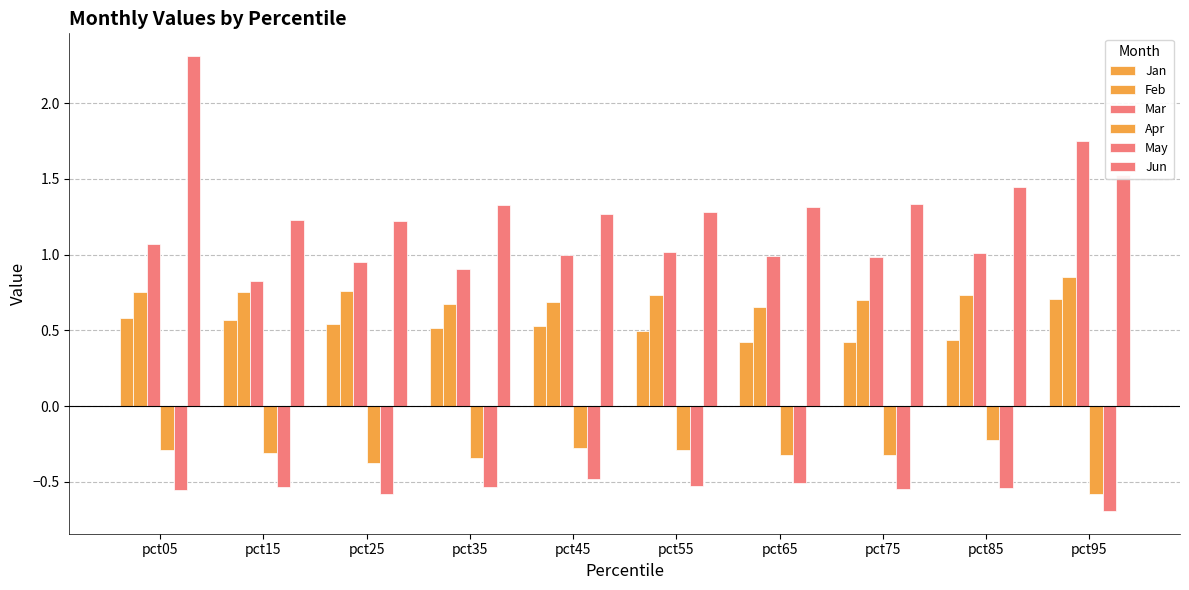

How many series are shown in this chart?

6